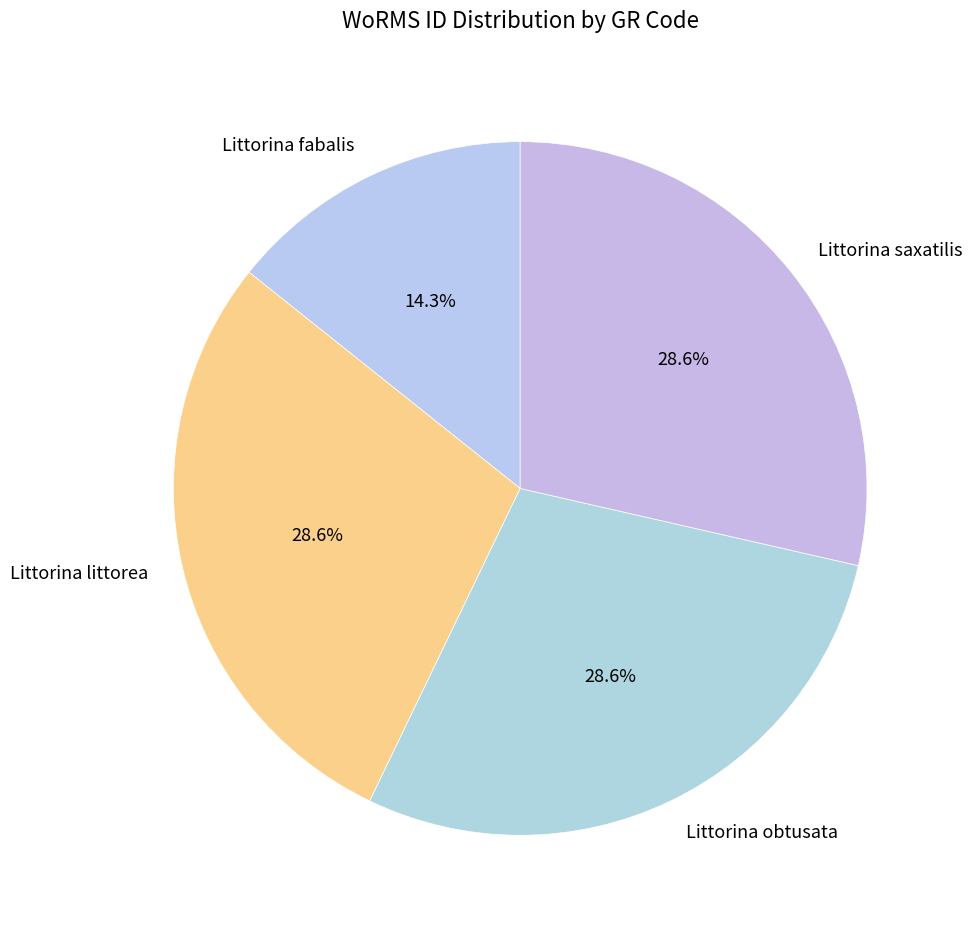

Which slice is the smallest?

Littorina fabalis